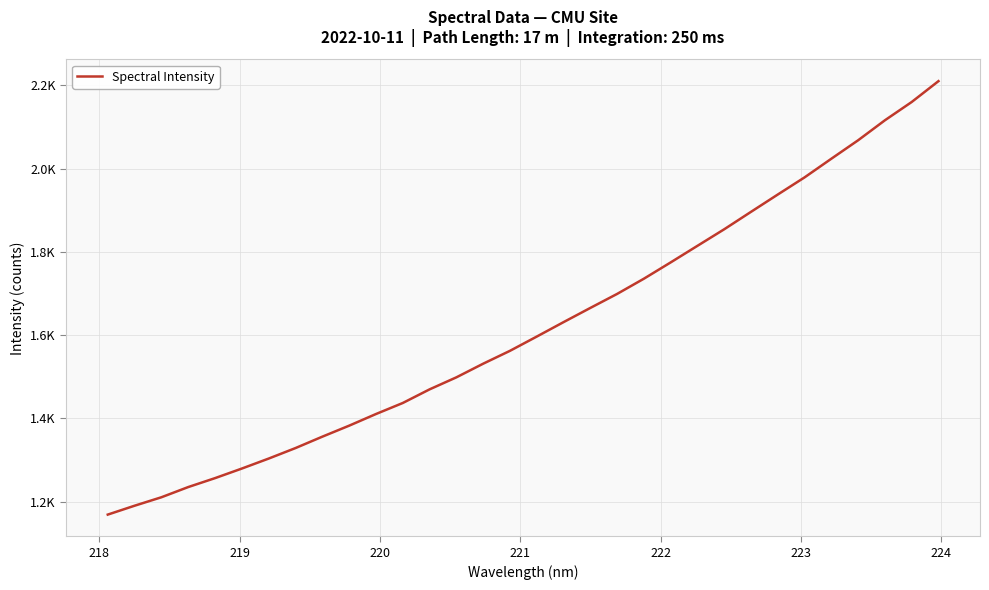

Does the chart display data point markers on the line(s)?

No